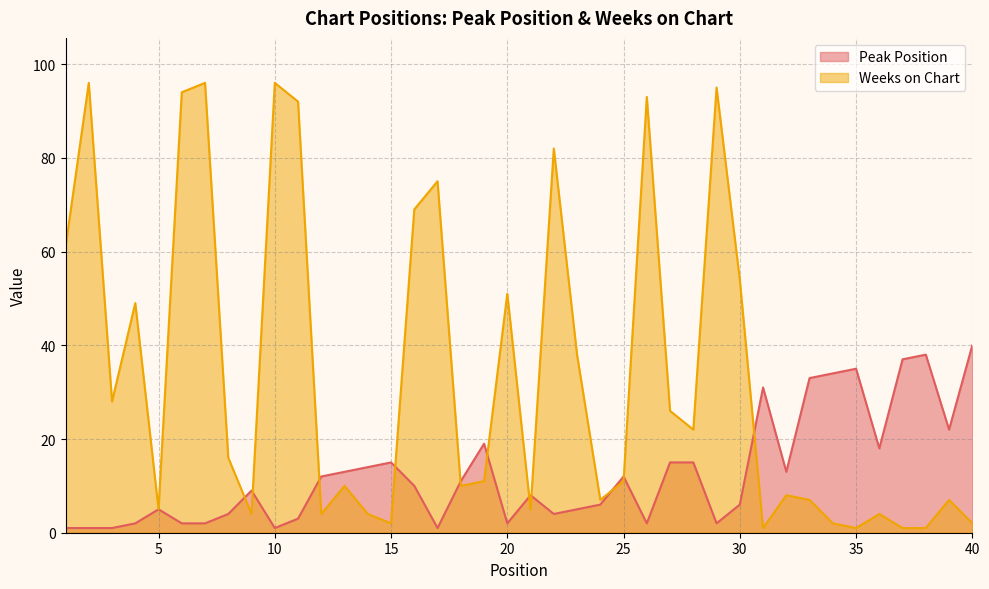

Is the value of Peak Position at 20 greater than the value of Weeks on Chart at 32?

No